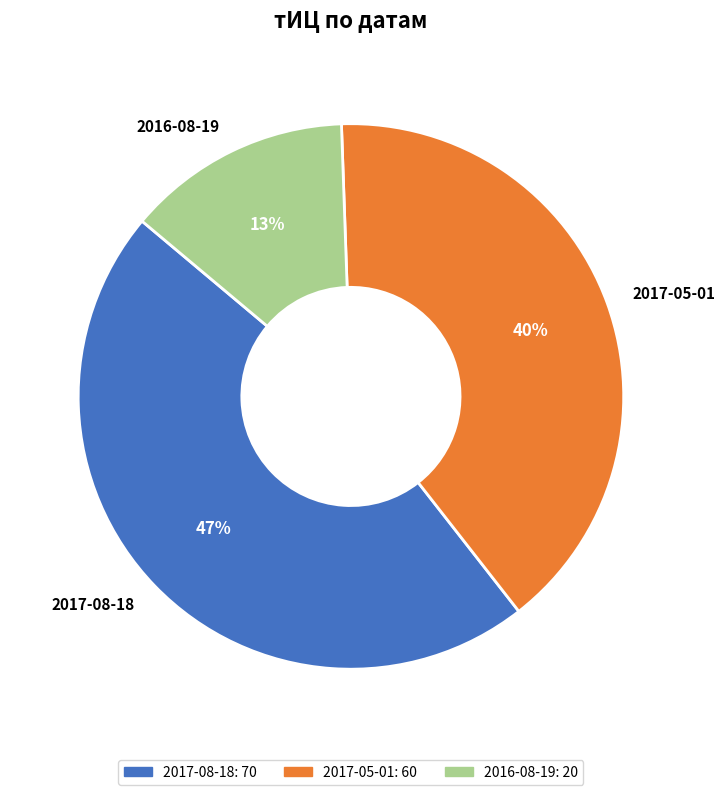

The 2017-05-01 slice represents 30% of the pie. True or false?

False